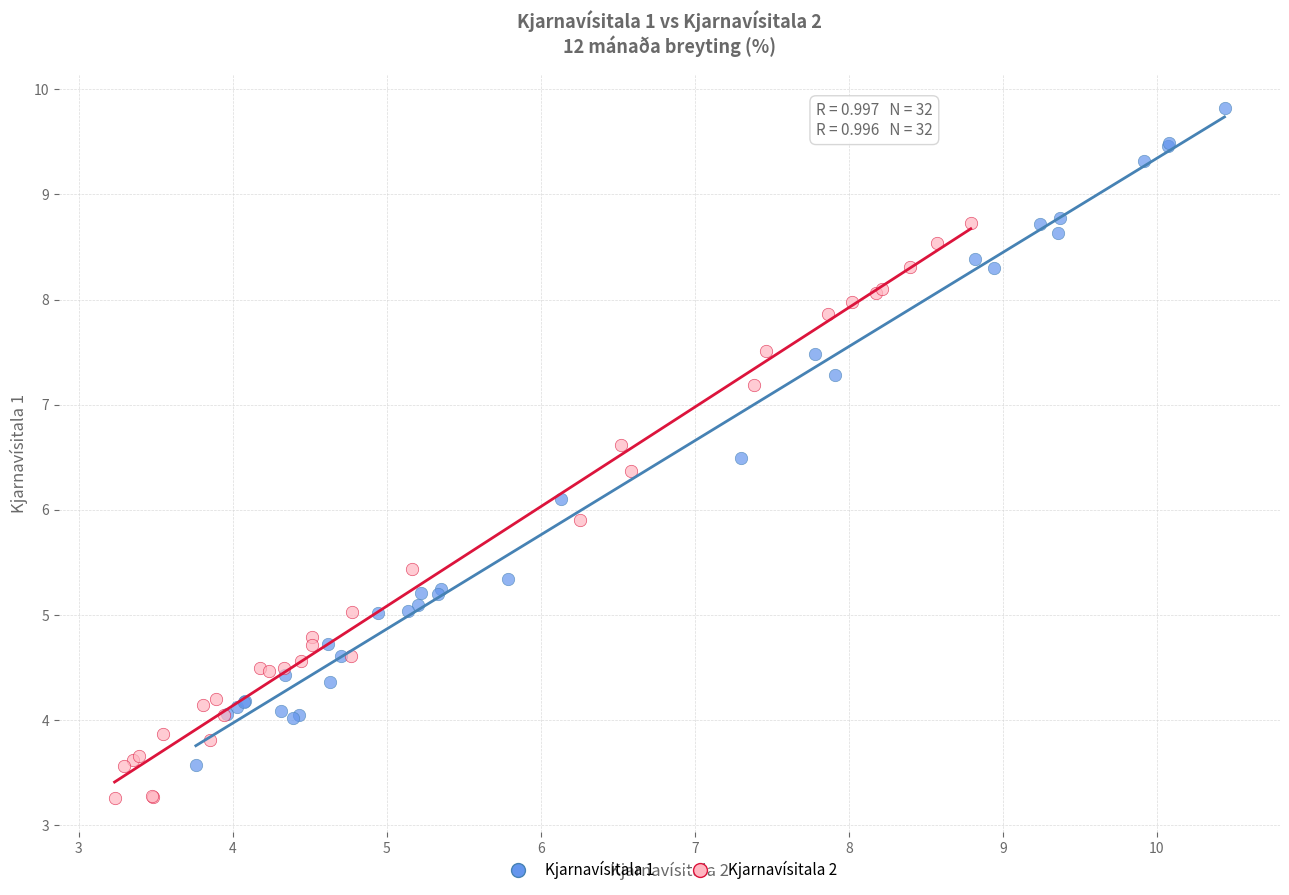

Which series reaches the minimum Y coordinate?

Kjarnavísitala 2